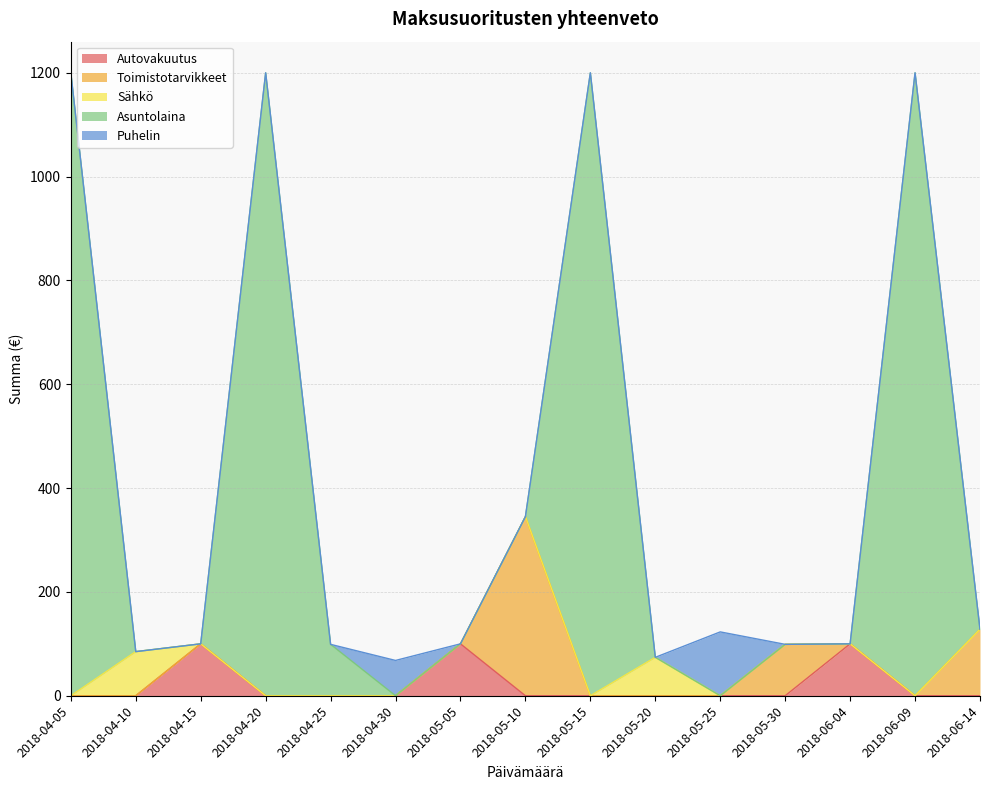

What is the greatest value displayed?

1200